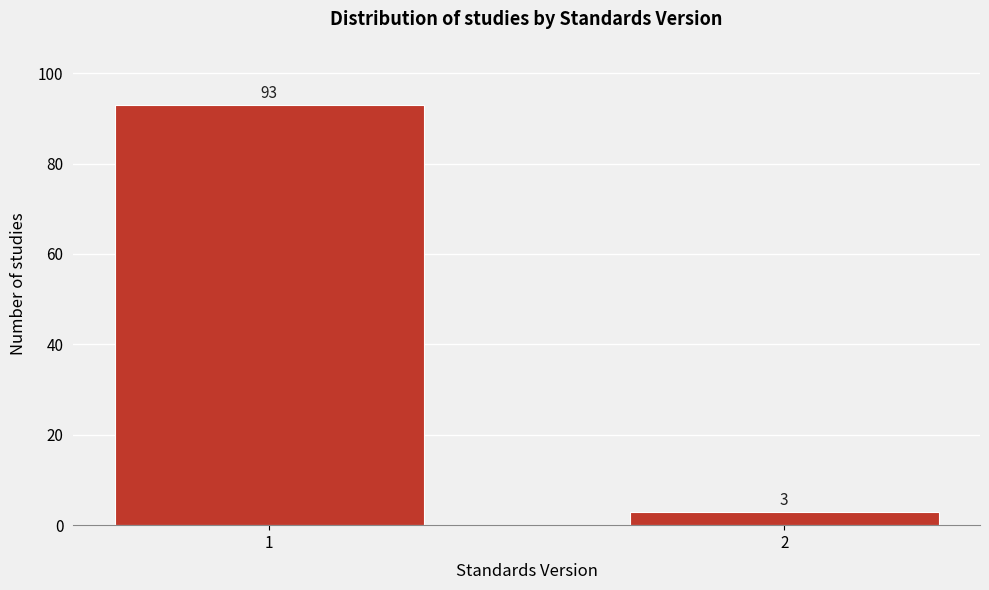

Reading right to left, what are all the values shown in this chart?

3	93